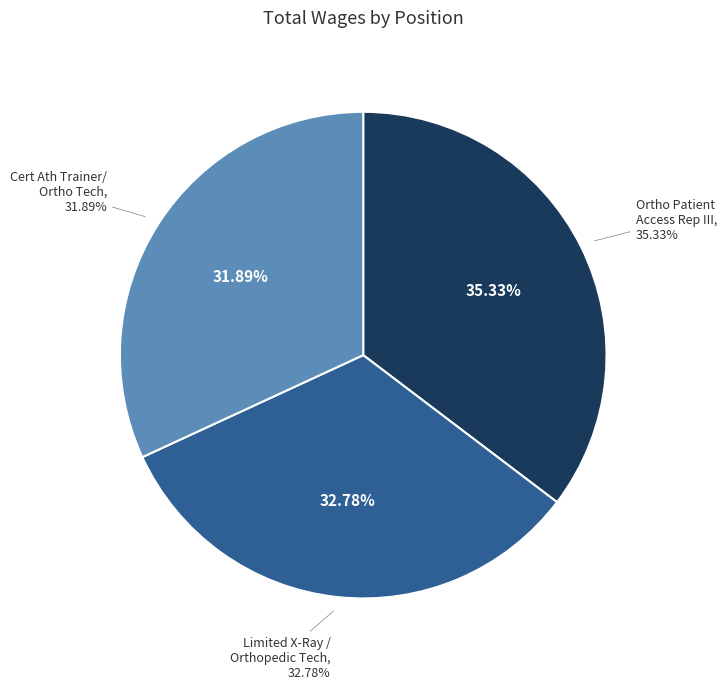

Which slice is the smallest?

Cert Ath Trainer/Ortho Tech